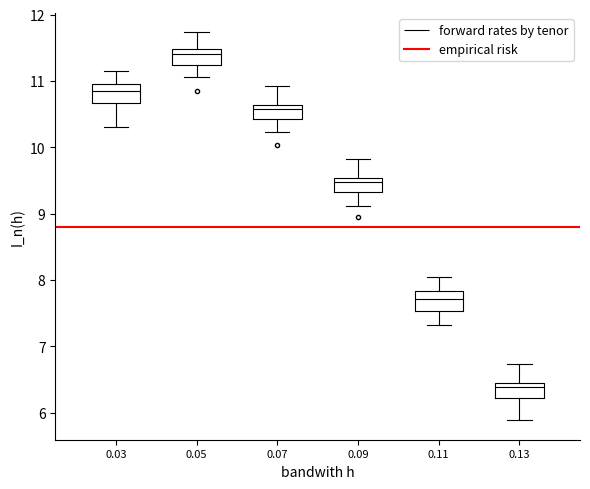

Which box has the highest median line?

0.05